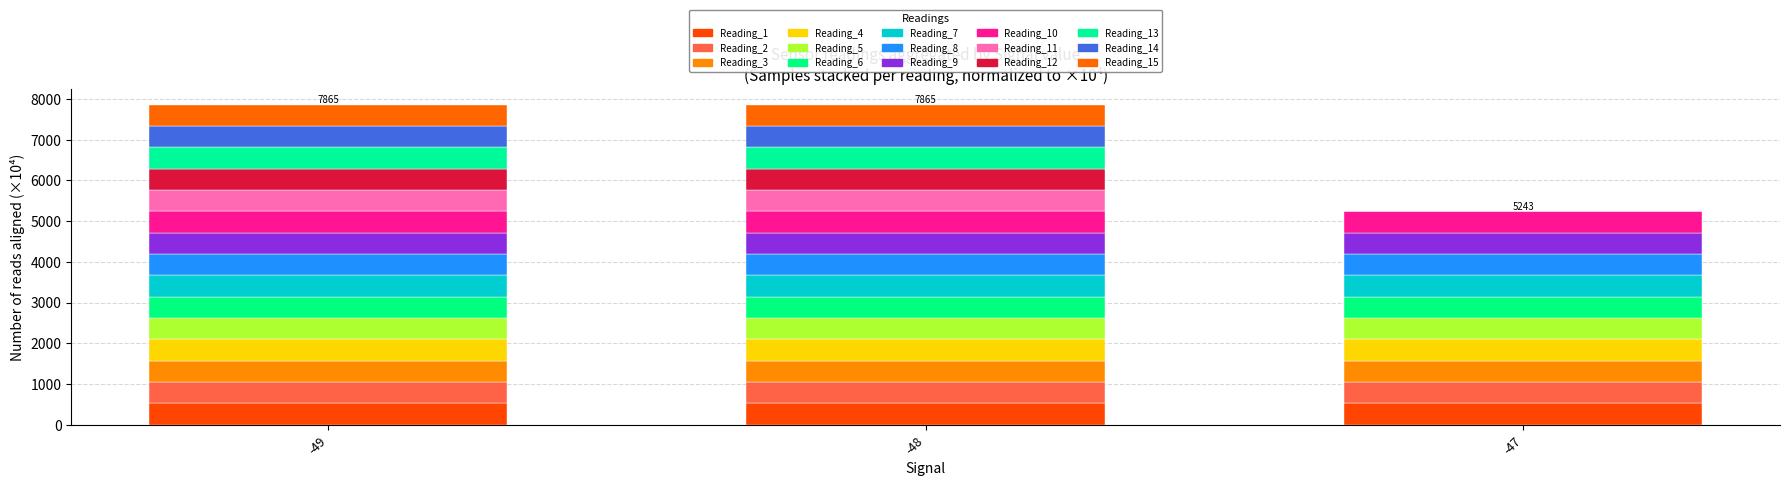

Does the chart contain stacked bars?

Yes